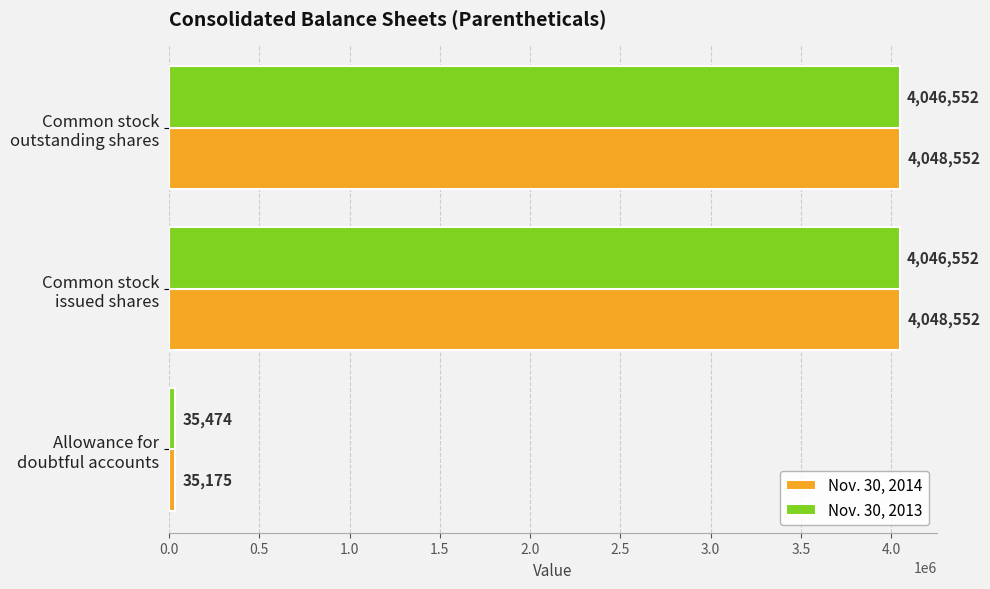

Which series has the largest range (max minus min)?

Nov. 30, 2014